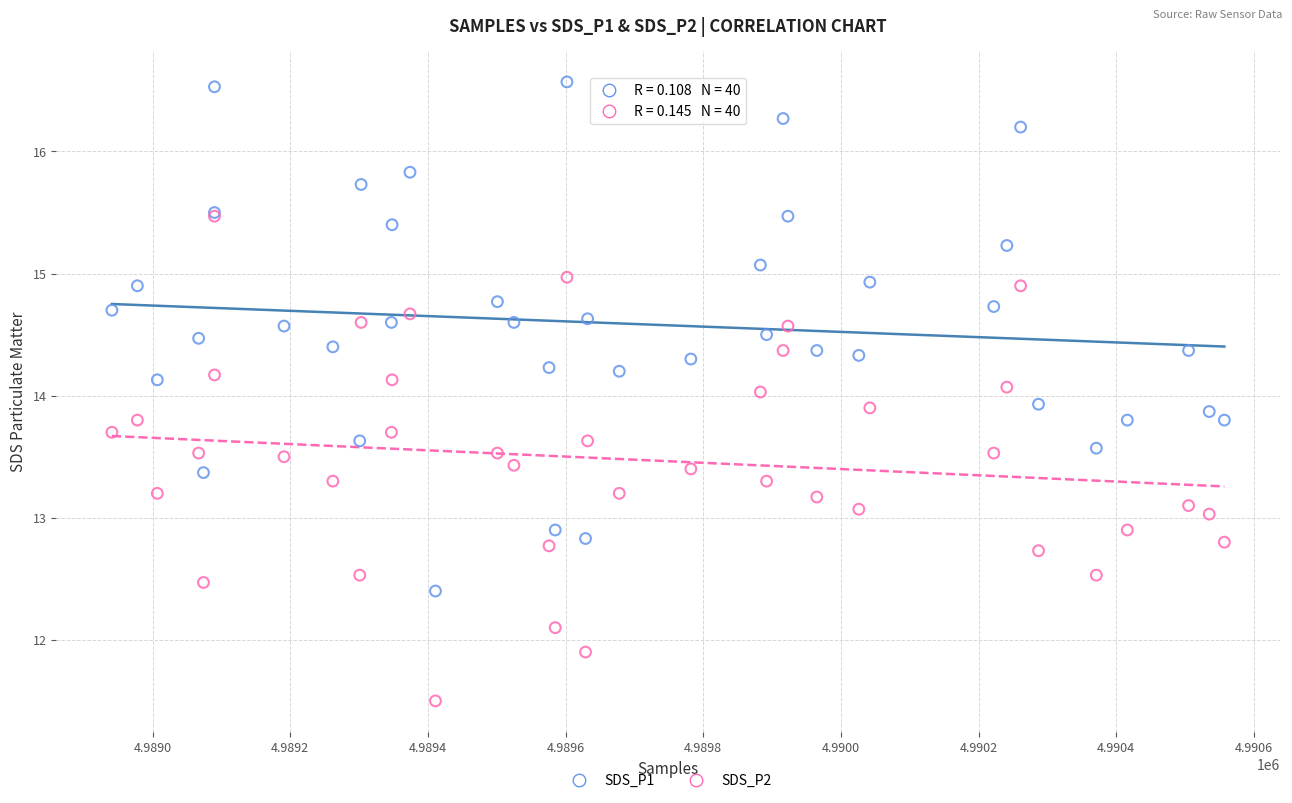

Which series reaches the minimum Y coordinate?

SDS_P2